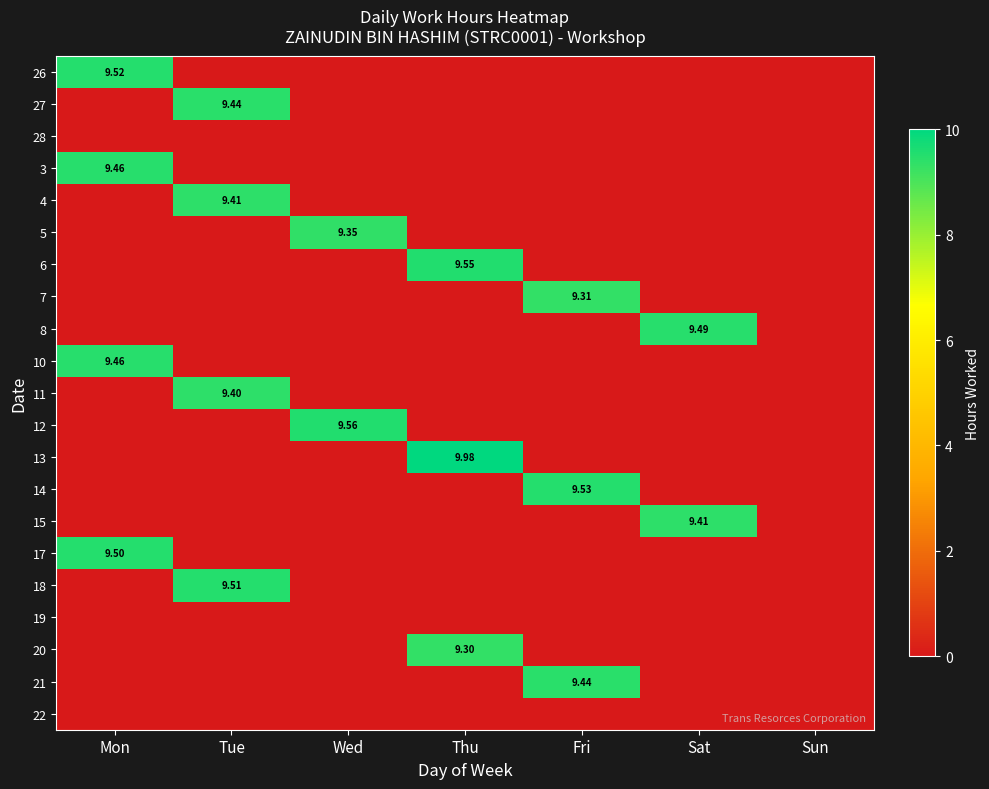

The value of 20 at Sat is 6.5. True or false?

False